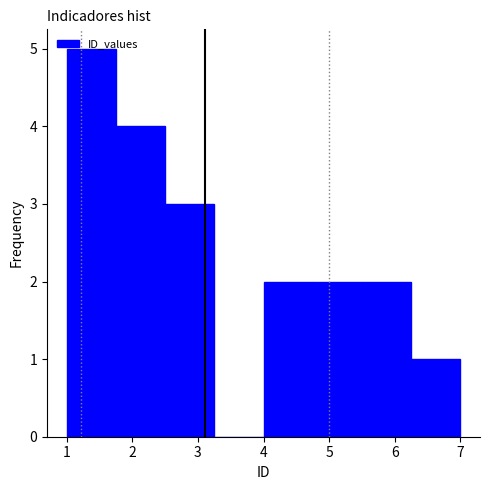

How tall is the bar that spans 4.75 to 5.50 on the x-axis? Neither the bar edges nor the heights are printed on the chart, so give them approximately, as read against the axes.

2